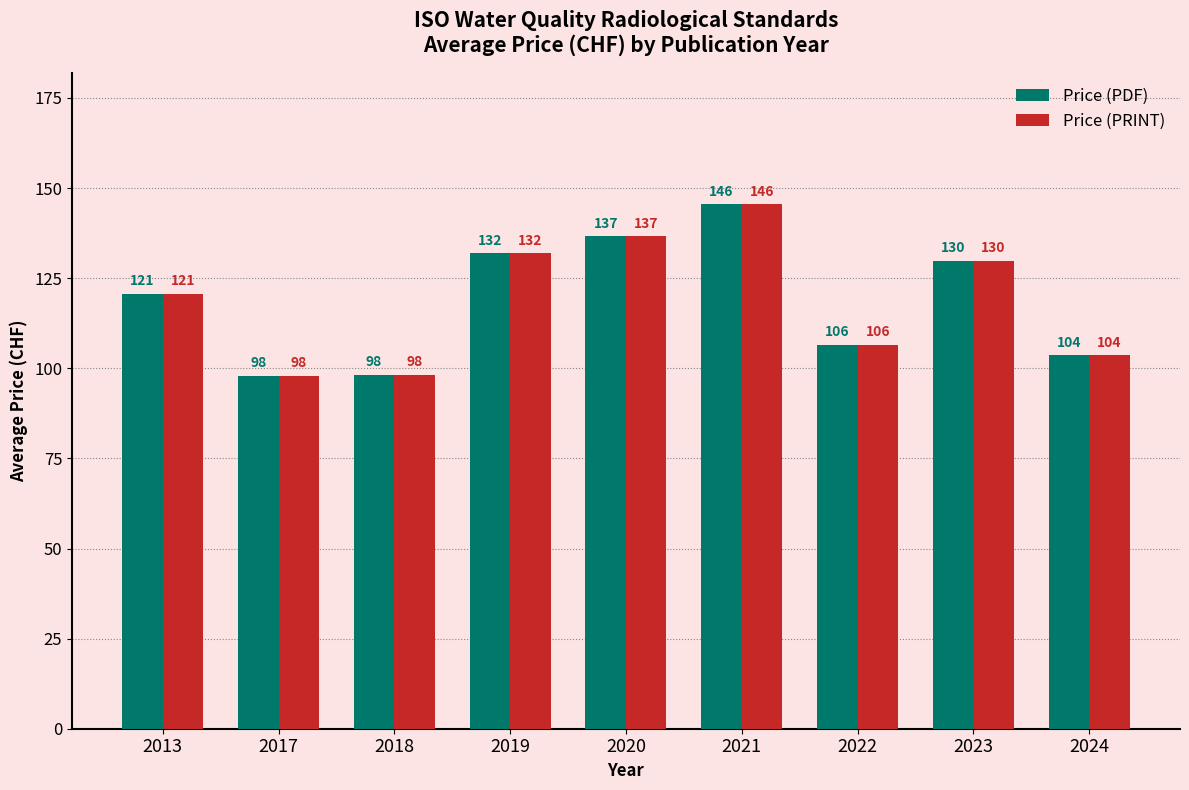

Is it true that Price (PDF) equals 225.8 at 2020?

False